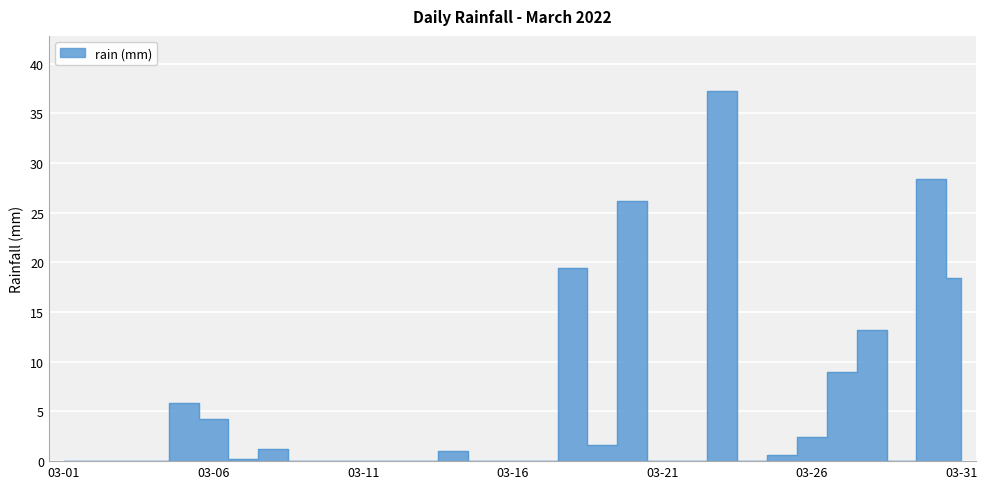

What is the difference between the second highest and minimum values?

28.4